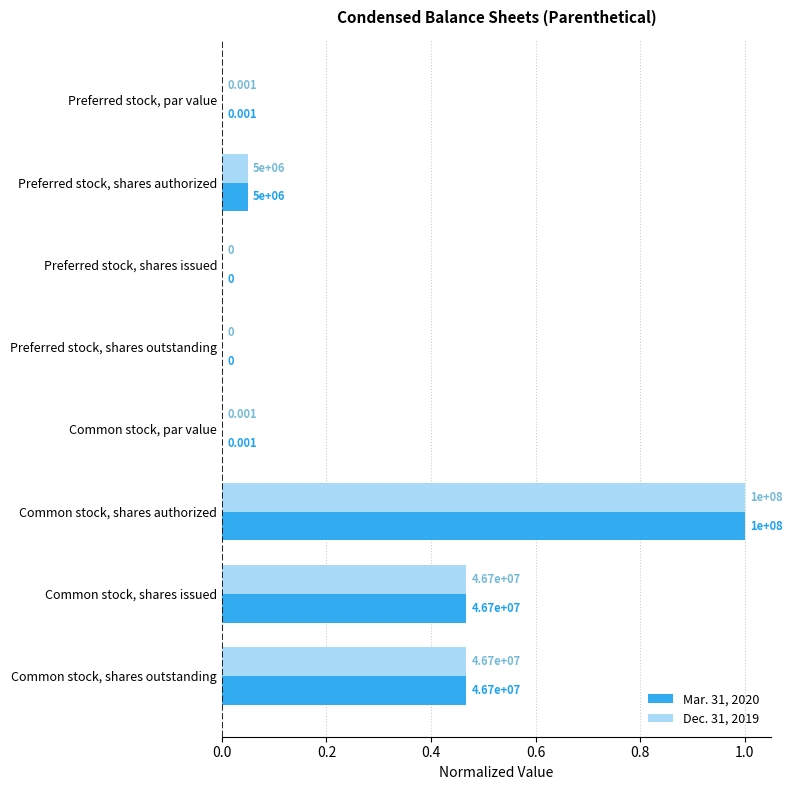

Which category has the highest value in the Dec. 31, 2019 series?

Common stock, shares authorized